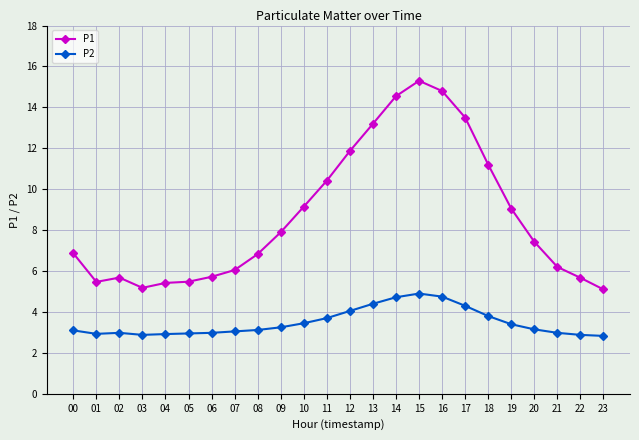

What is the average value of the P1 series?

8.7